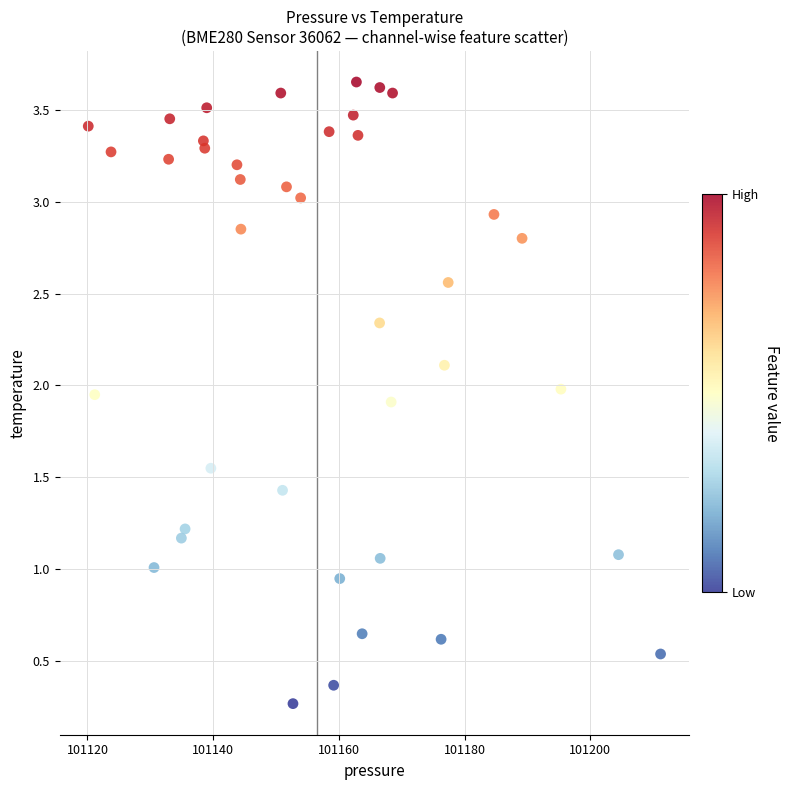

What is the range of X values (max minus min)?

91.0